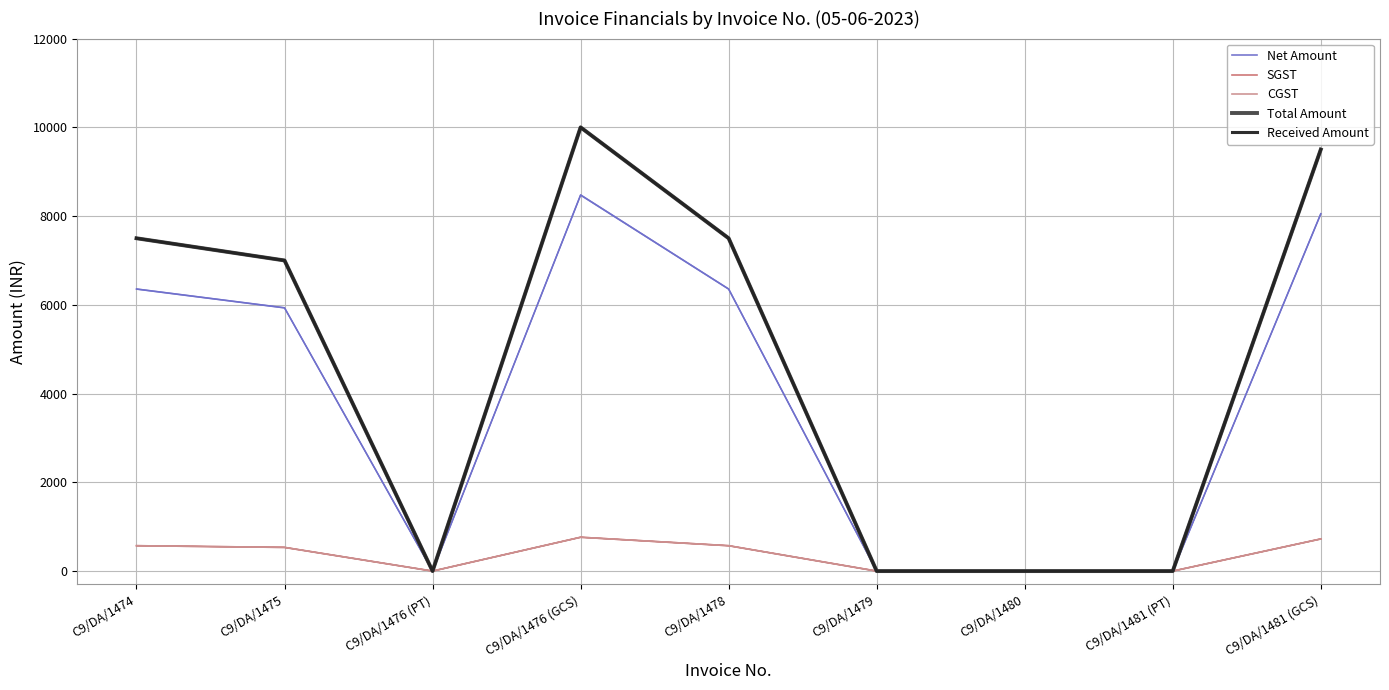

What is the difference between the highest and lowest values at C9/DA/1478?

6928.0